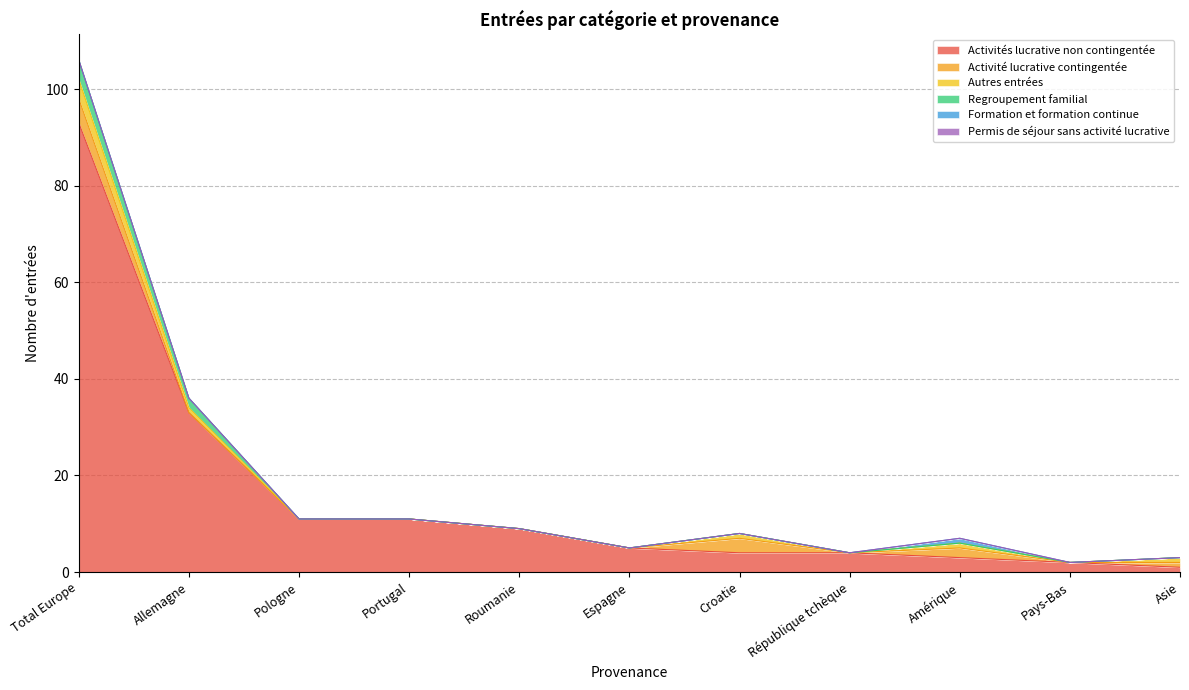

What is the value of the Autres entrées point at the 2nd from the left?

1